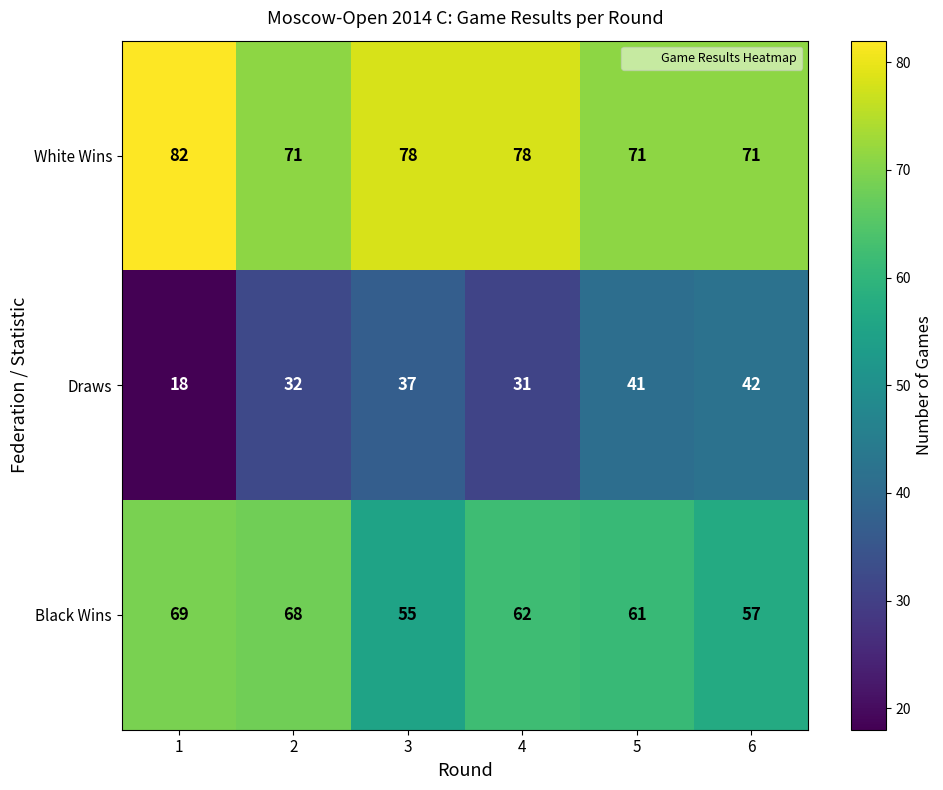

Which label corresponds to the smallest value in the chart?

1